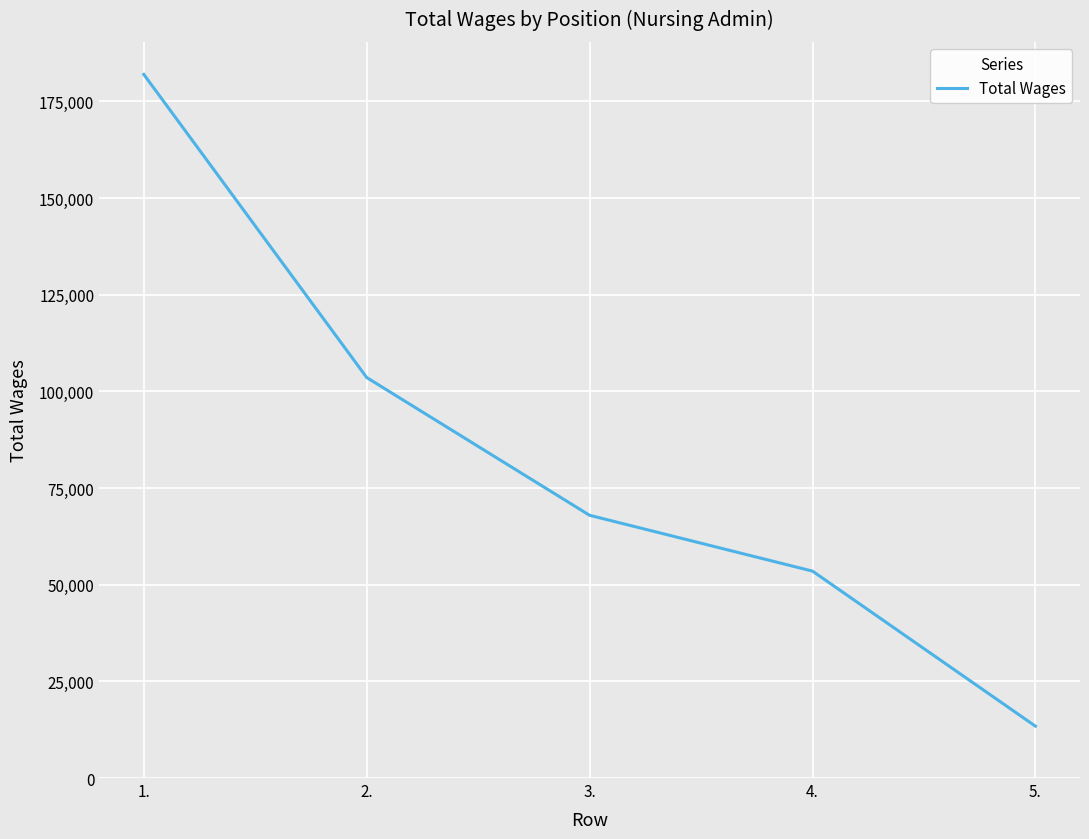

At which category does the chart reach its minimum across all series?

5.